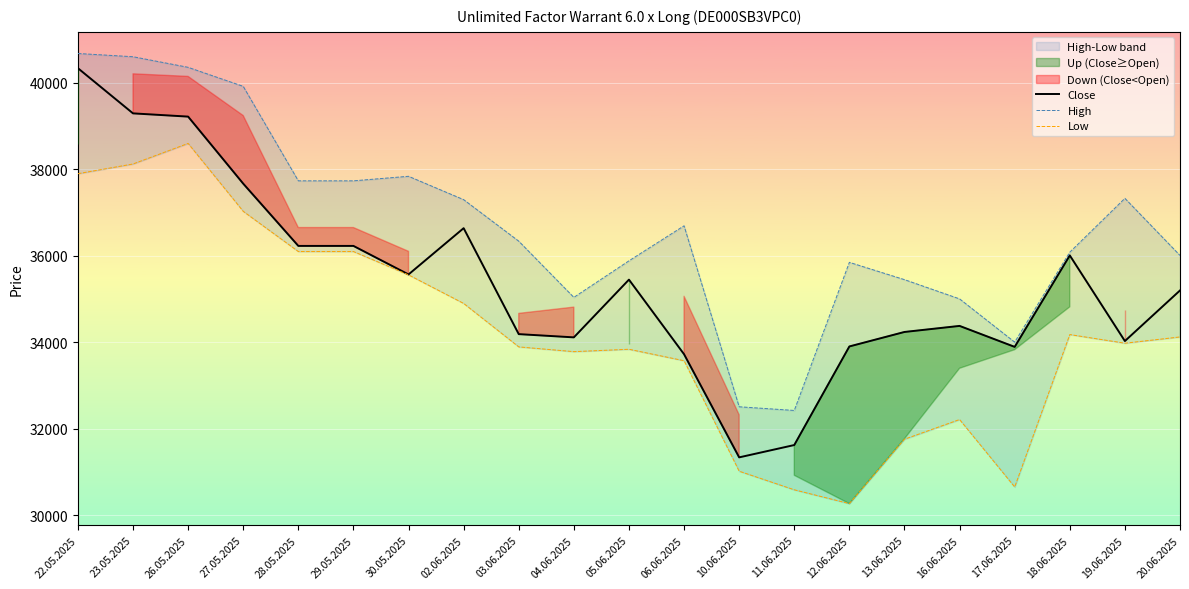

What is the sum of the Close values at 16.06.2025 and 29.05.2025?

70600